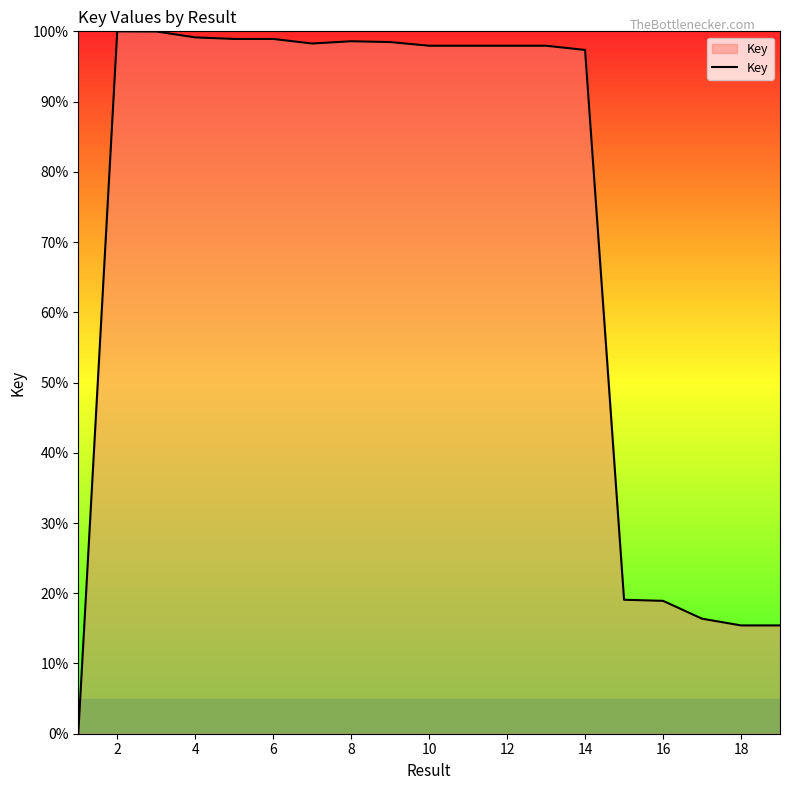

What is the difference between the maximum and minimum values?

100.0